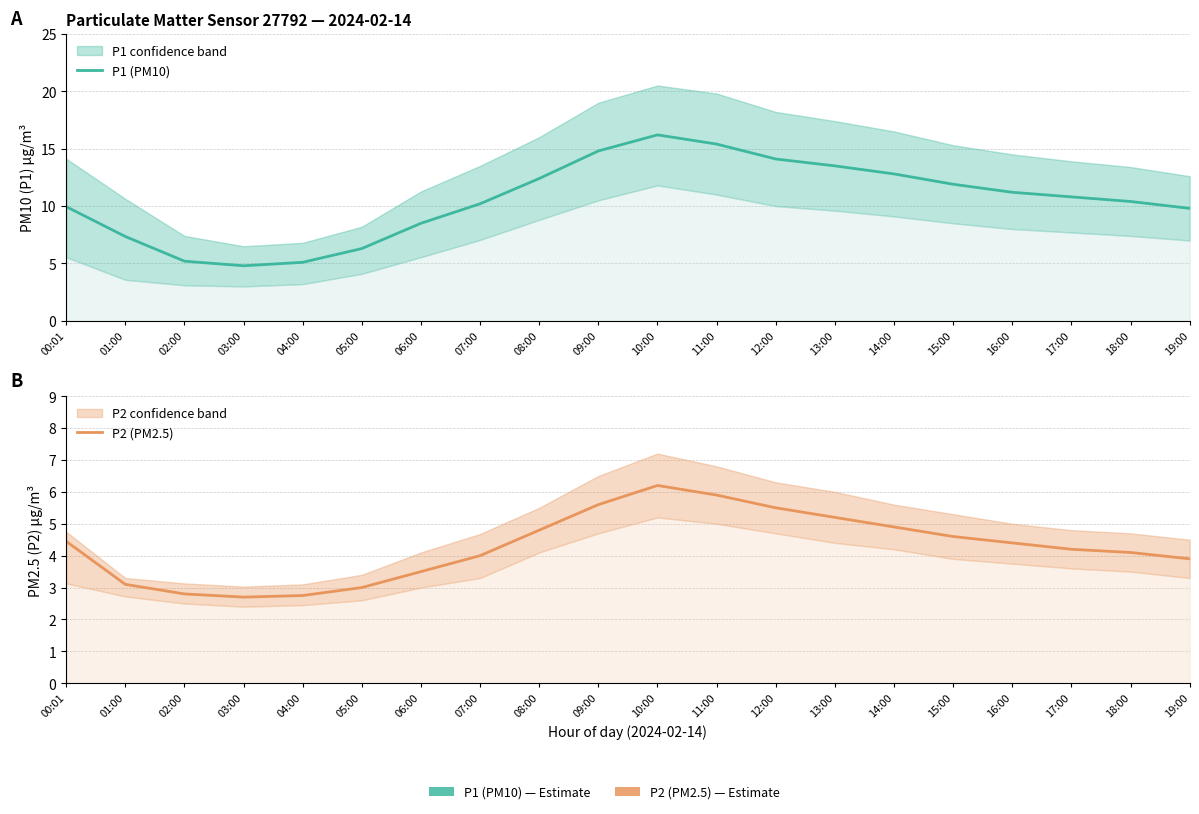

What is the label of the 9th point from the left?

08:00